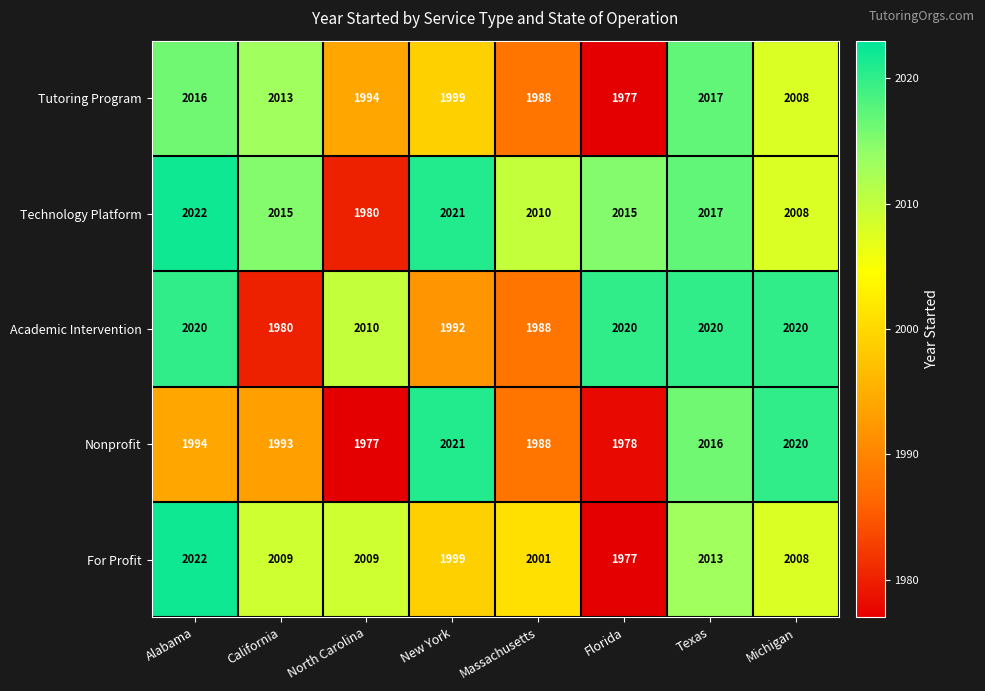

At which label is Technology Platform closest to 2001?

Michigan